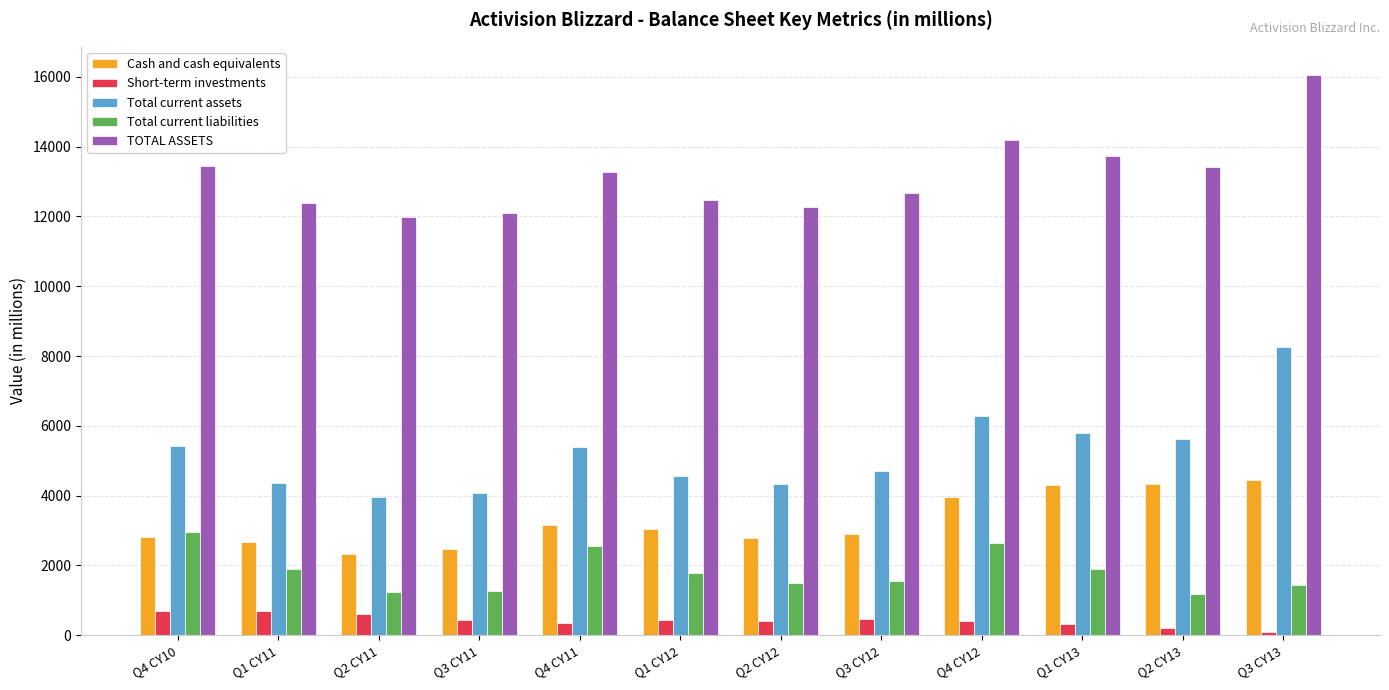

The value of Short-term investments at Q2 CY11 is 610. True or false?

True